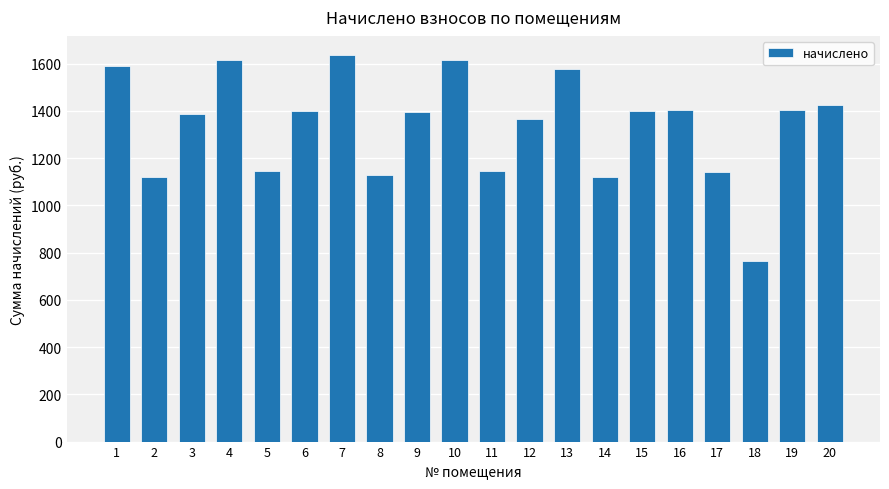

What is the value of the 11th bar from the left?

1145.0